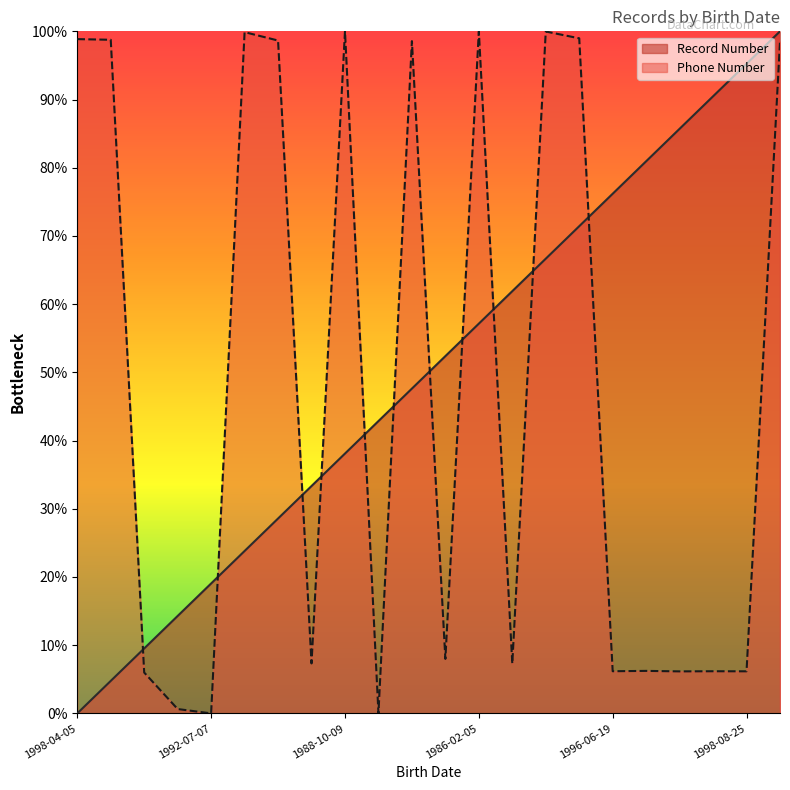

How many lines are shown in the chart?

2